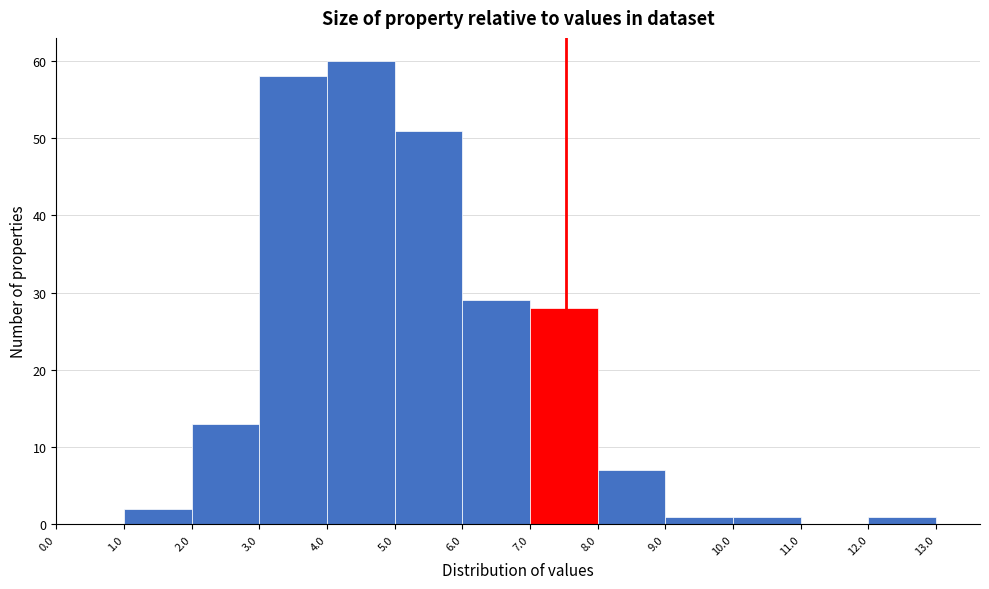

Over which range of the x-axis is the bar tallest?

4.0 to 5.0